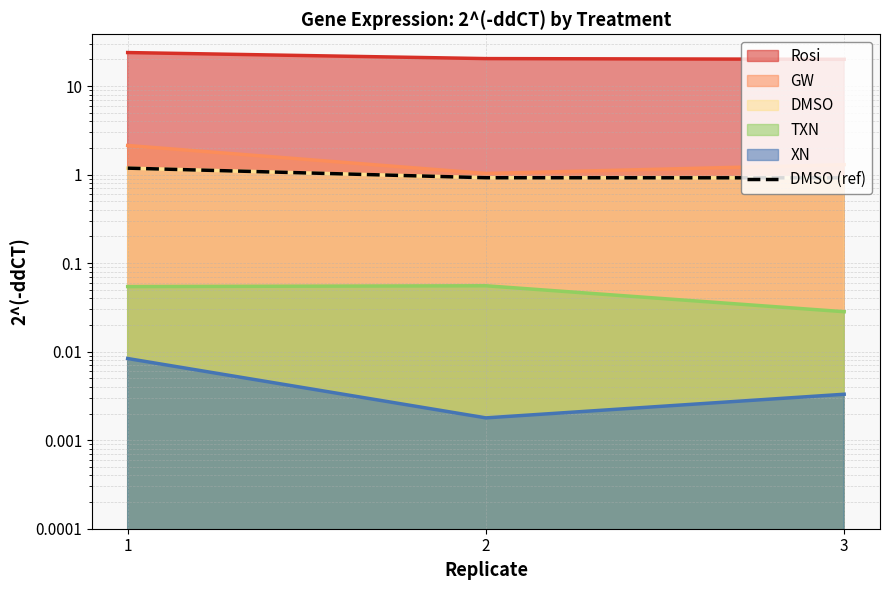

What is the value of the 1st point from the left?

1.2